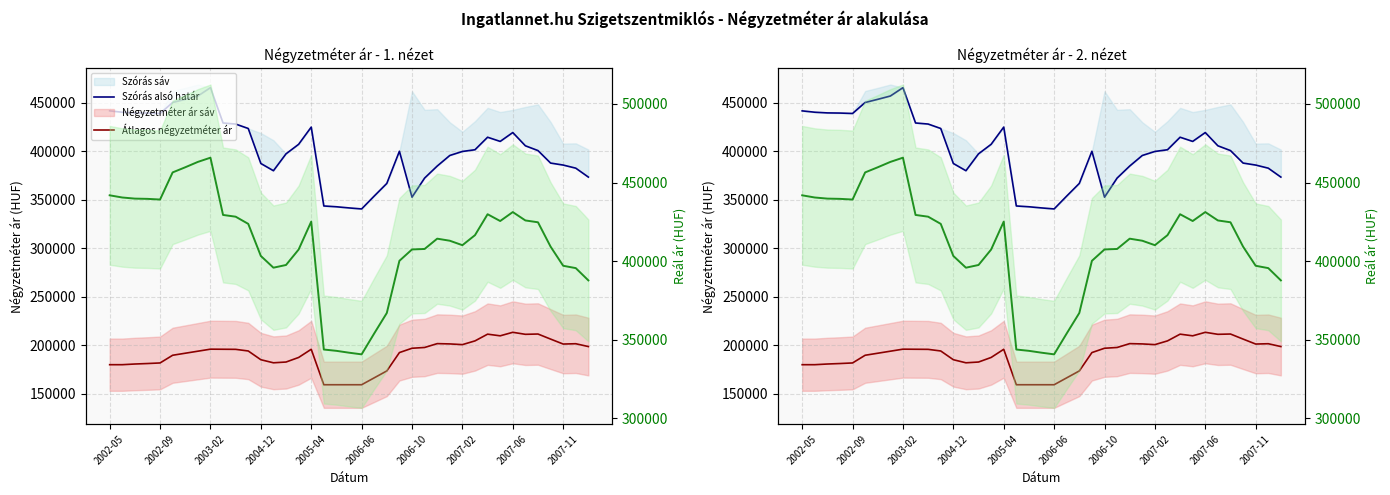

What is the difference between the maximum and second lowest values in the Szórás alsó határ series?

124141